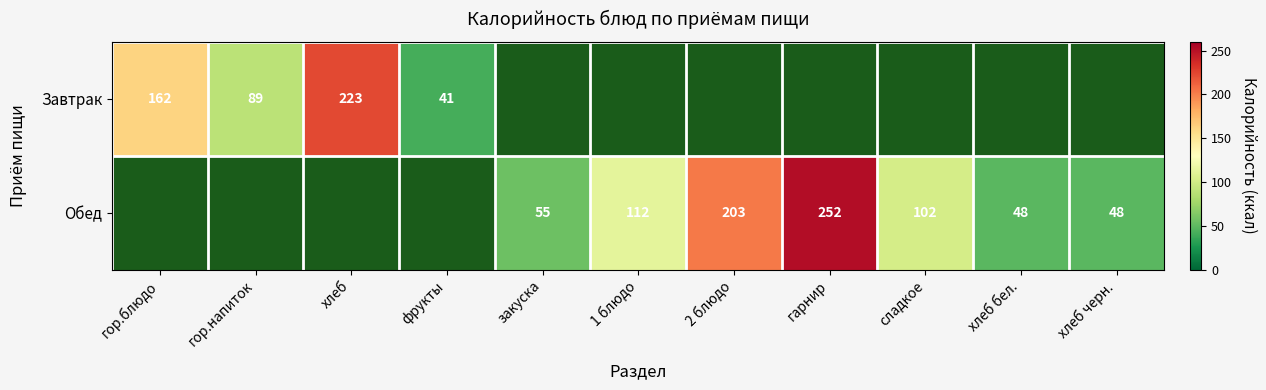

Between закуска and фрукты, which is larger?

фрукты